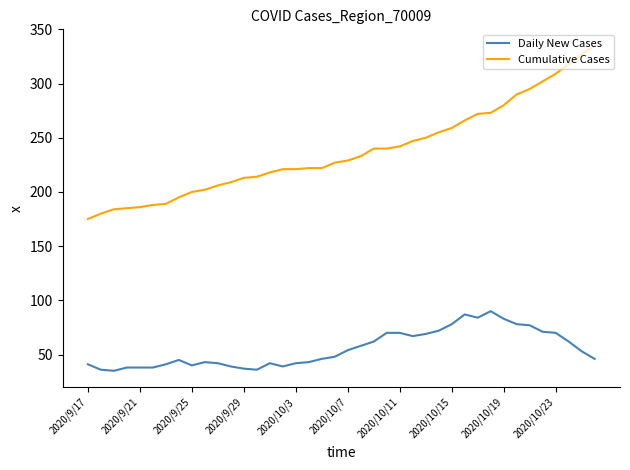

Which series has the largest total across all categories?

Cumulative Cases